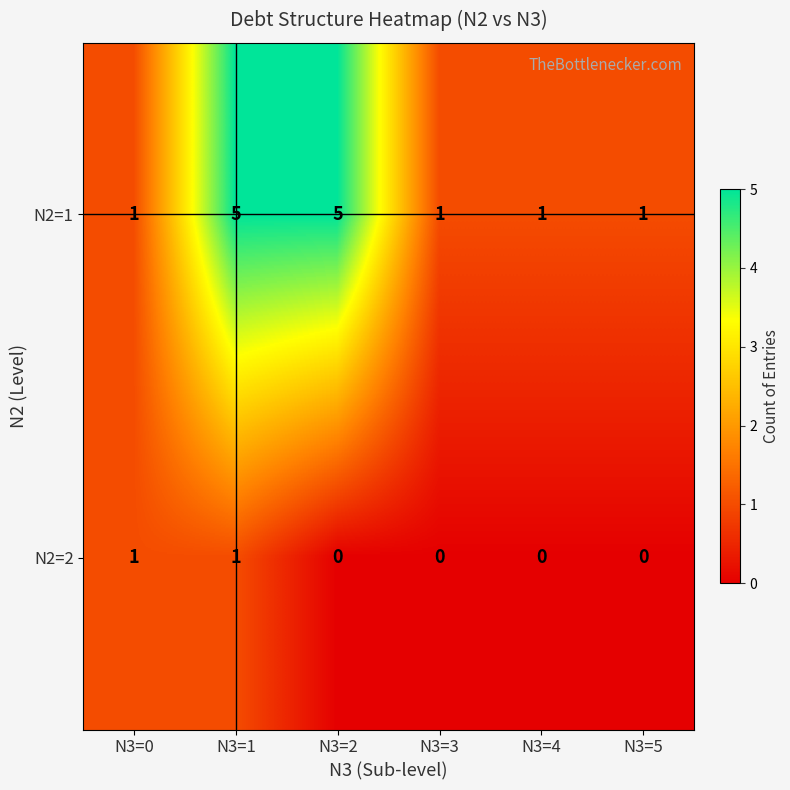

How many N2=1 values are between 1 and 5?

6